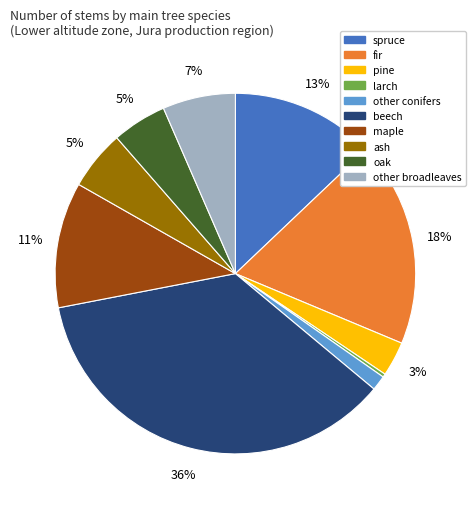

Combined, do pine and beech account for over 50%?

No